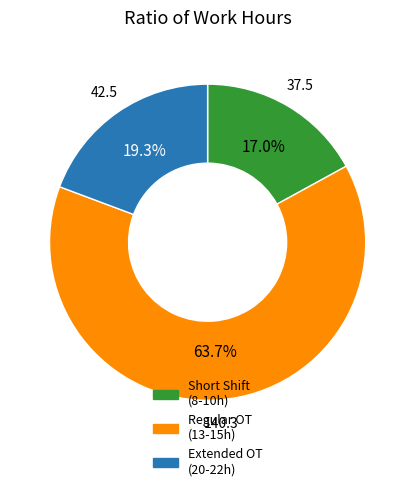

Is there a majority slice in this chart?

Yes